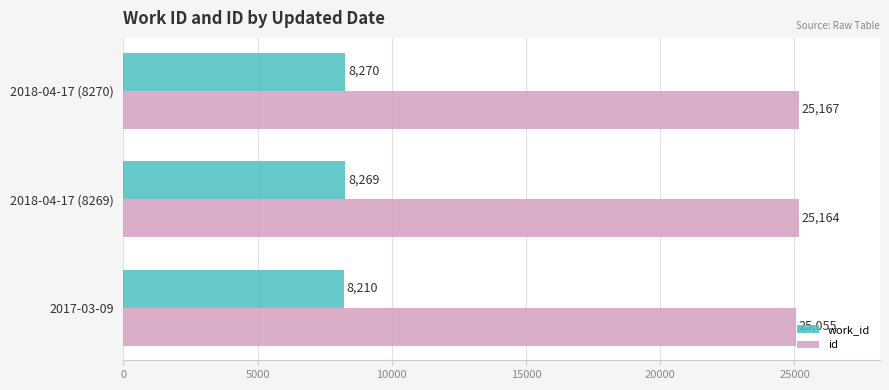

What is the minimum value shown in the chart?

8210